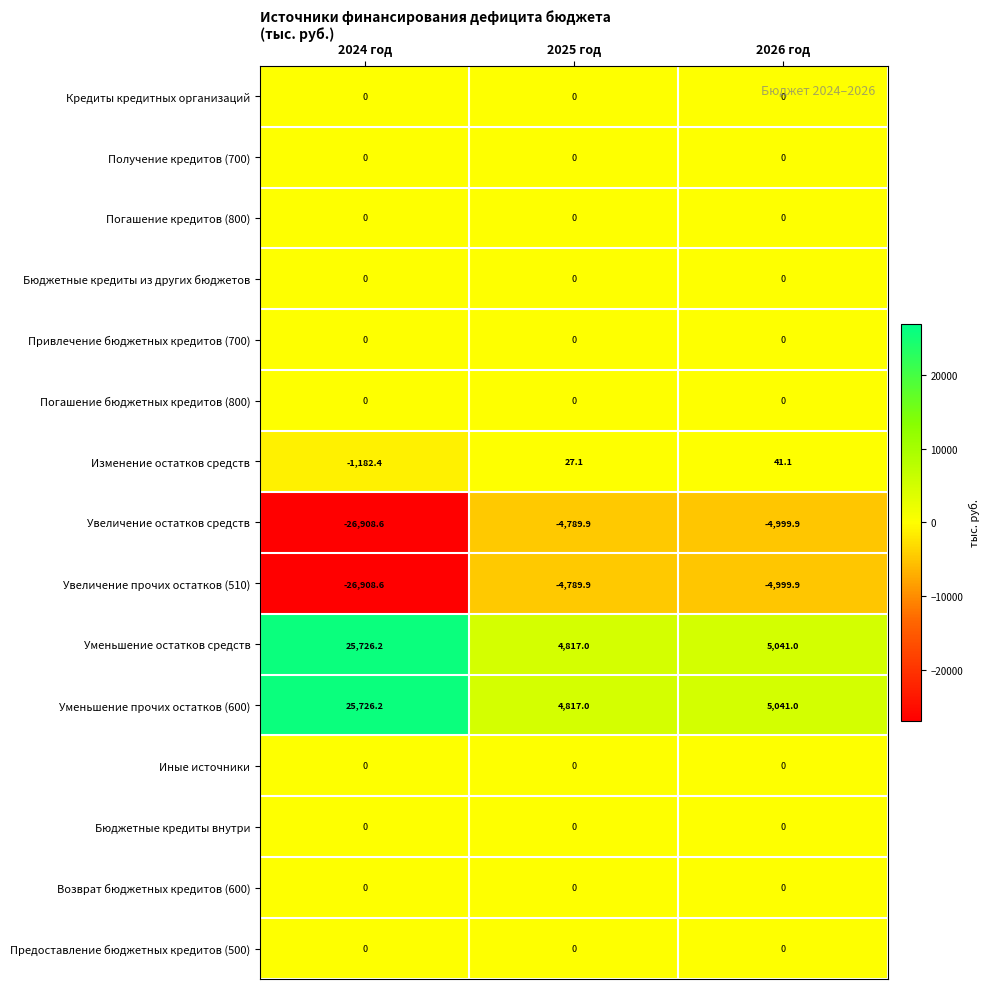

At which category is the sum across all series the highest?

2026 год